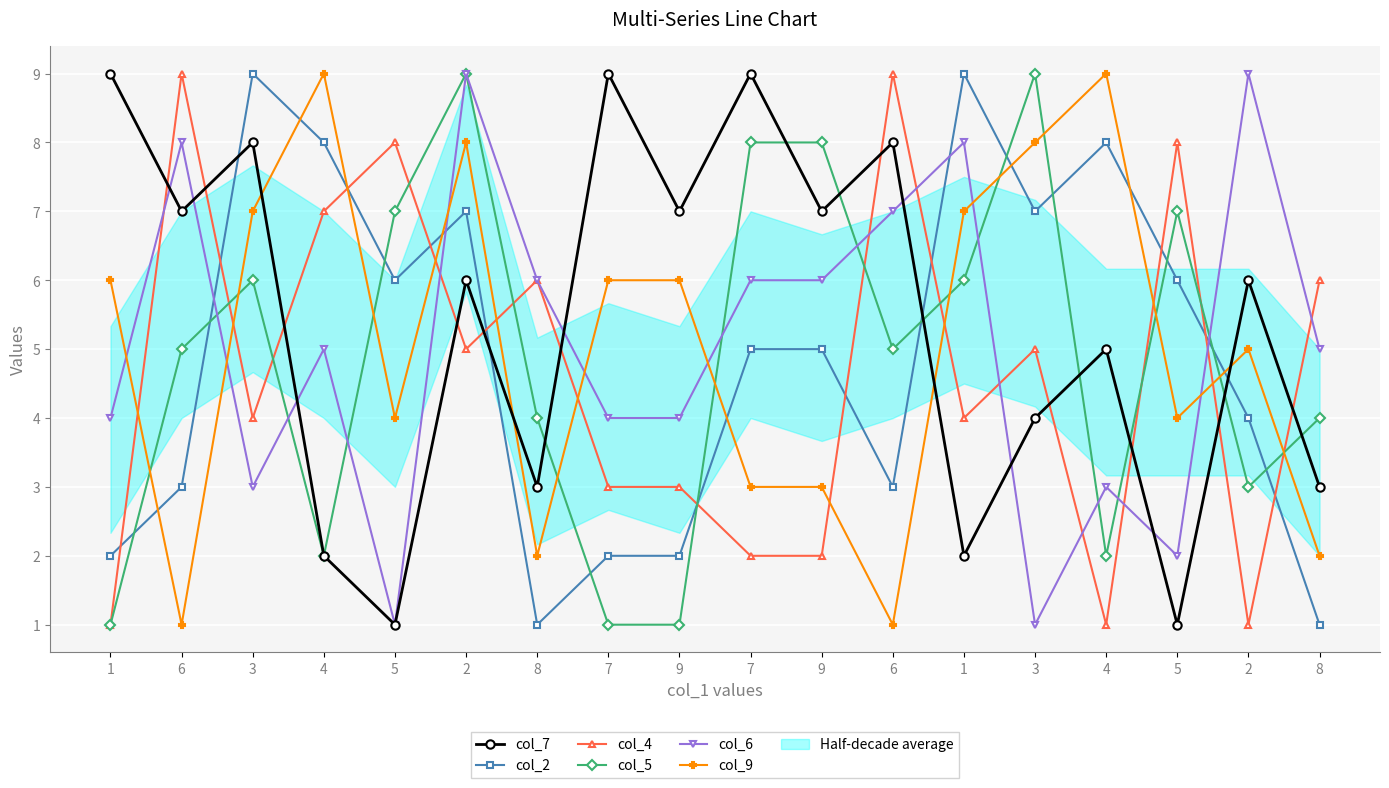

The col_5 series shows 2 at 4. True or false?

True